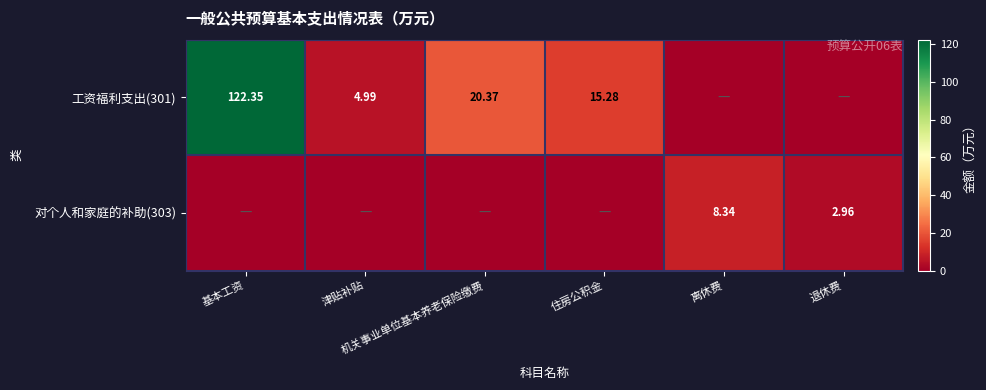

Which category has the highest value across all series?

基本工资